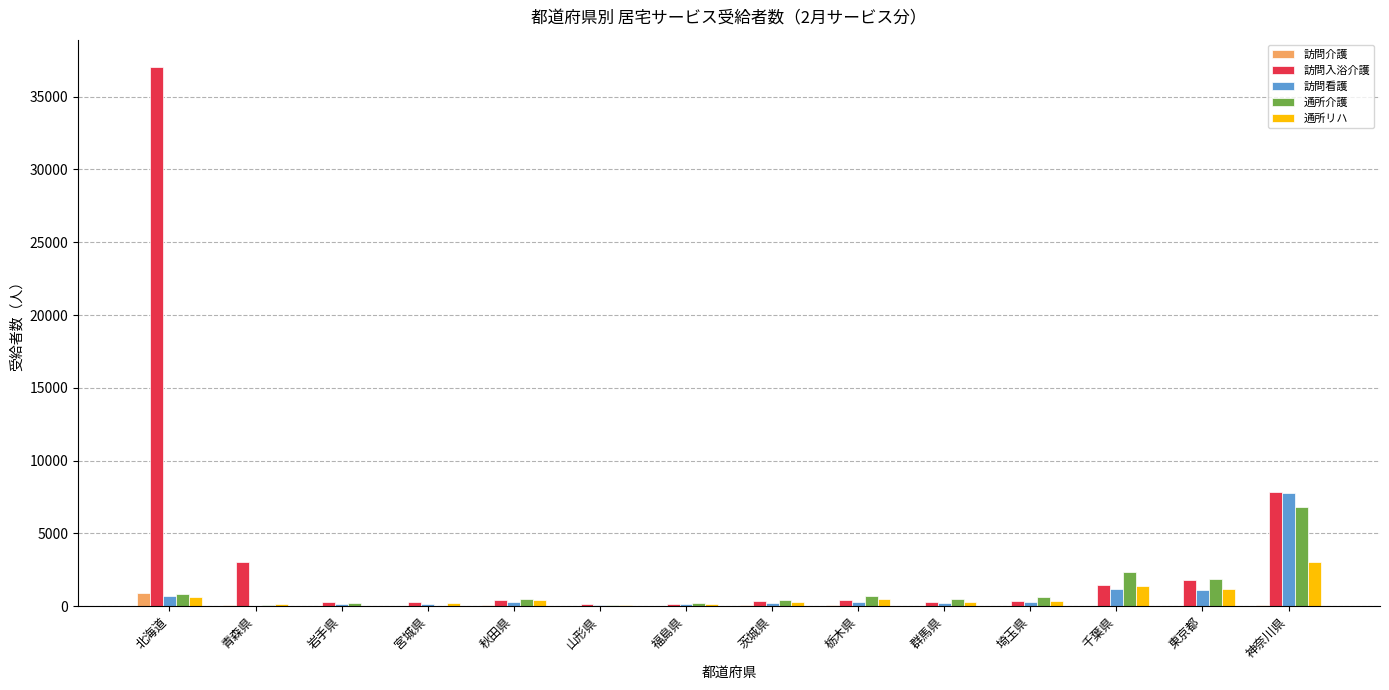

What is the sum of all 通所介護 values?

15177